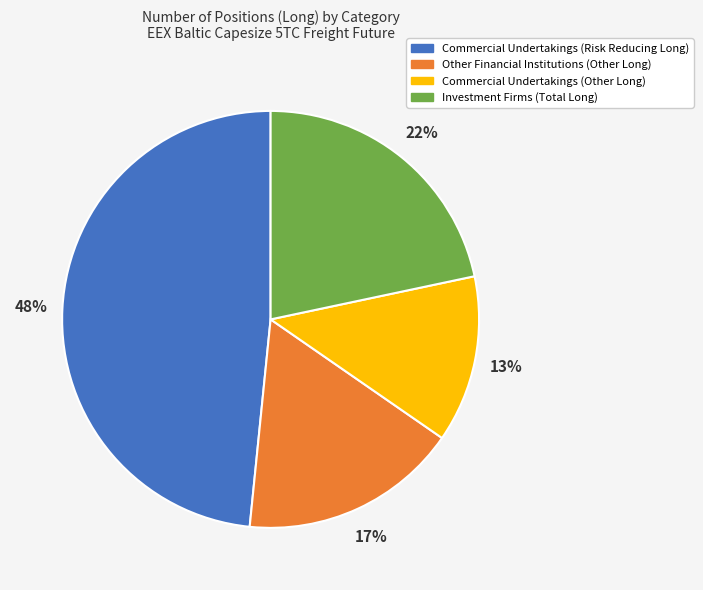

Is it true that Other Financial Institutions (Other Long) is 17% of the pie?

True